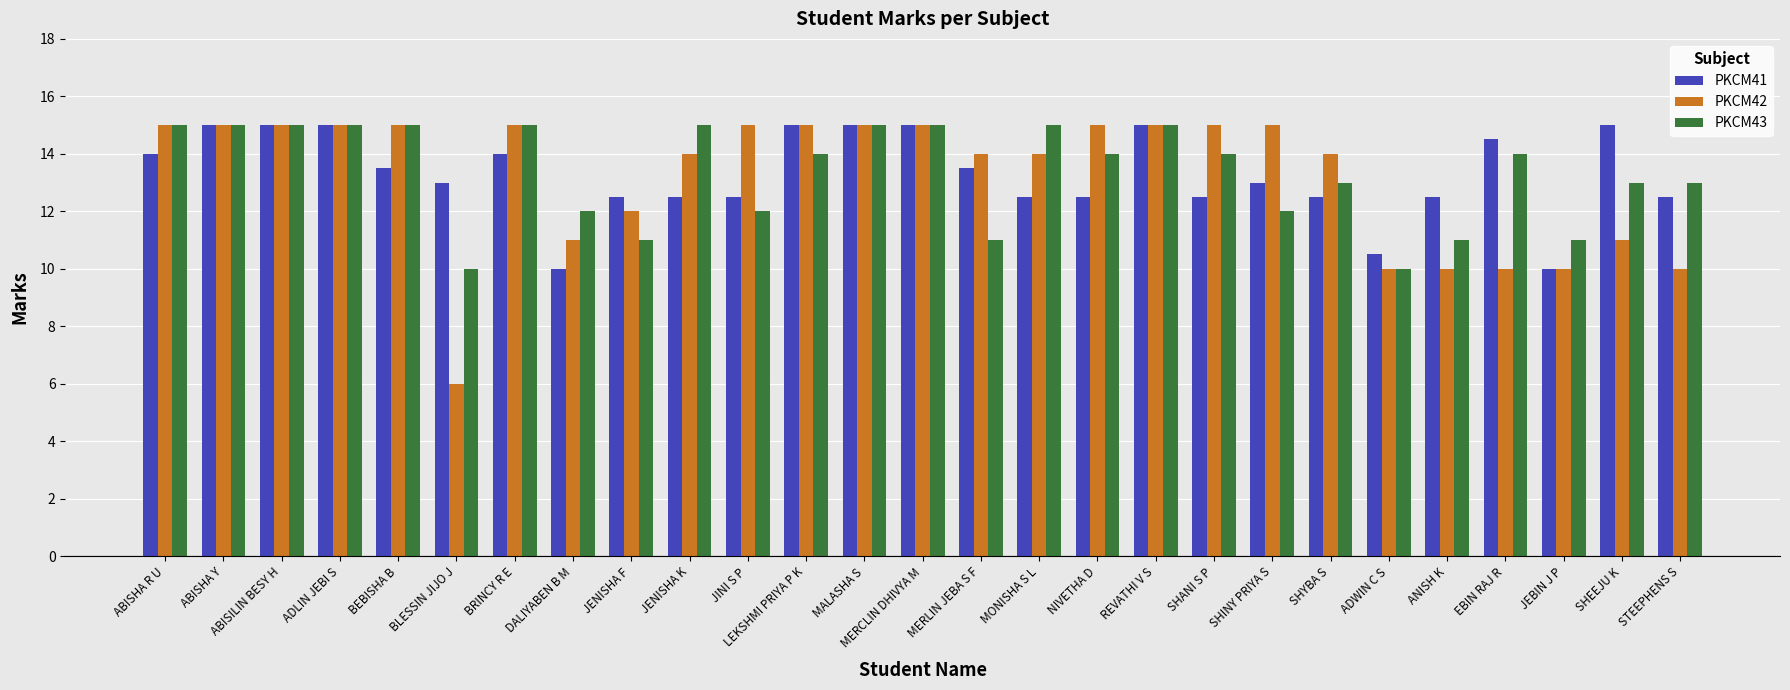

True or false: PKCM42 has a value of 22.9 at JENISHA K.

False